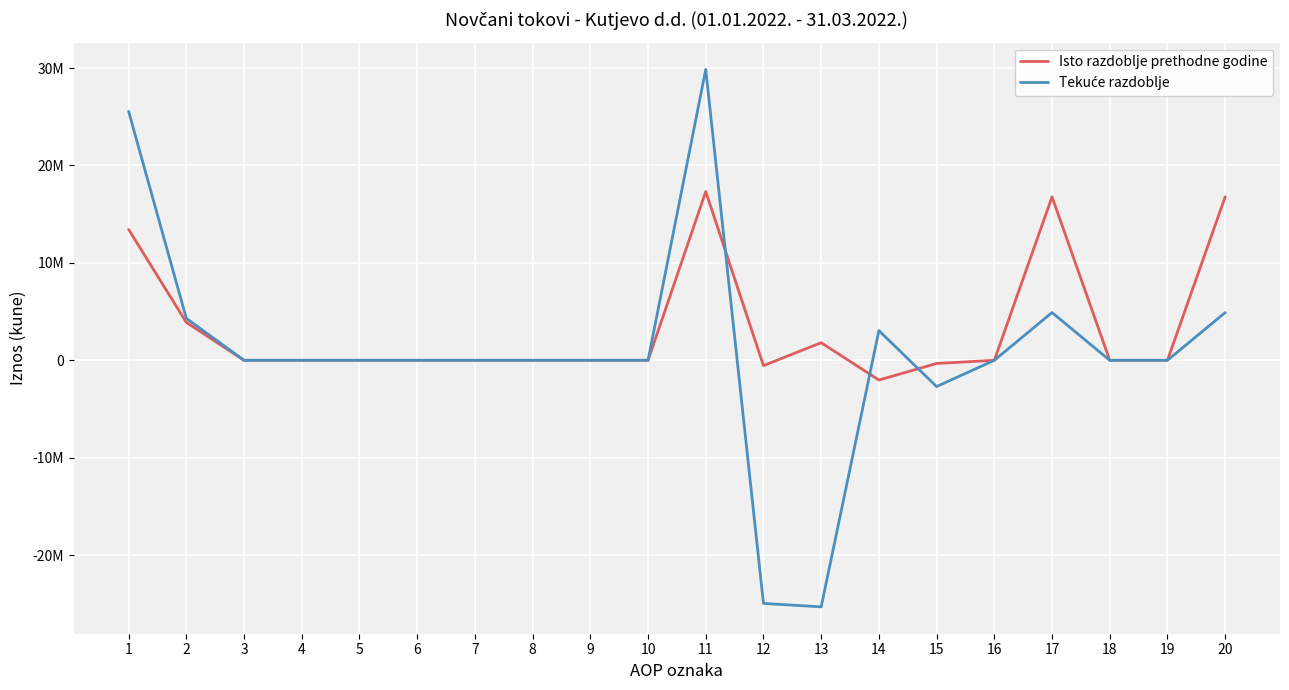

Is this an area chart (filled region under the line)?

No